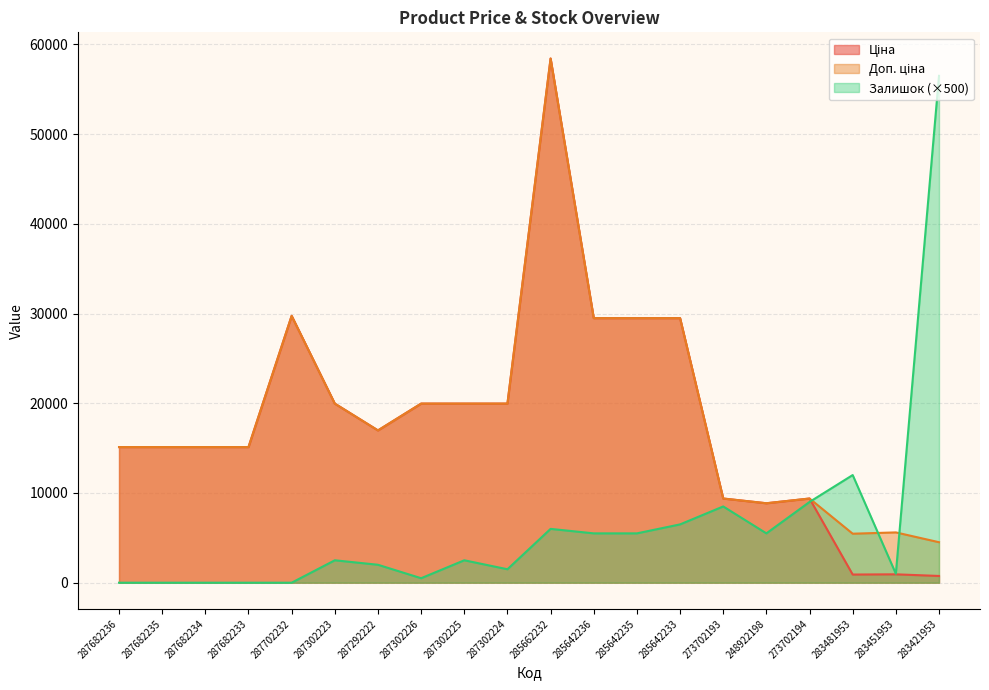

What is the sum of all Ціна values?

364183.0